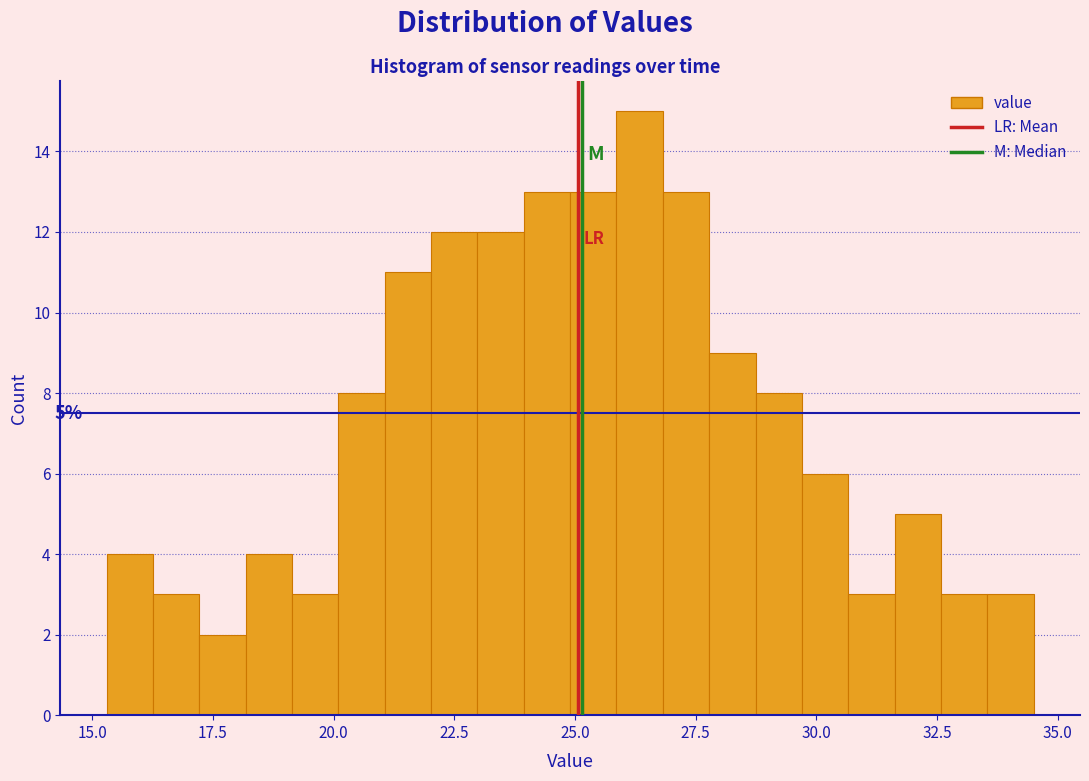

Read against the x-axis, roughly where is the centre of the tallest bar?

26.5